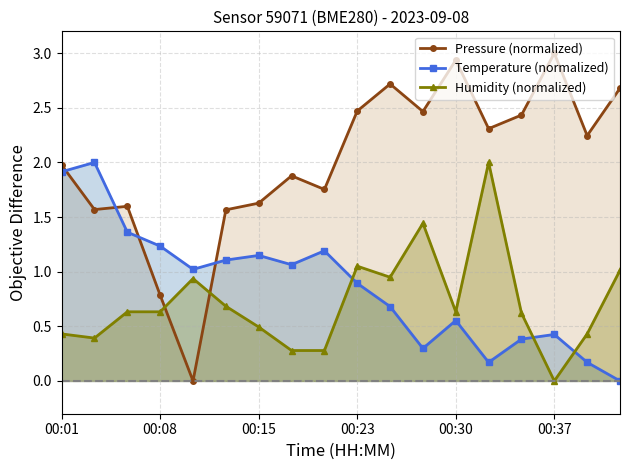

Where is Humidity (normalized) nearest to the value 1?

17